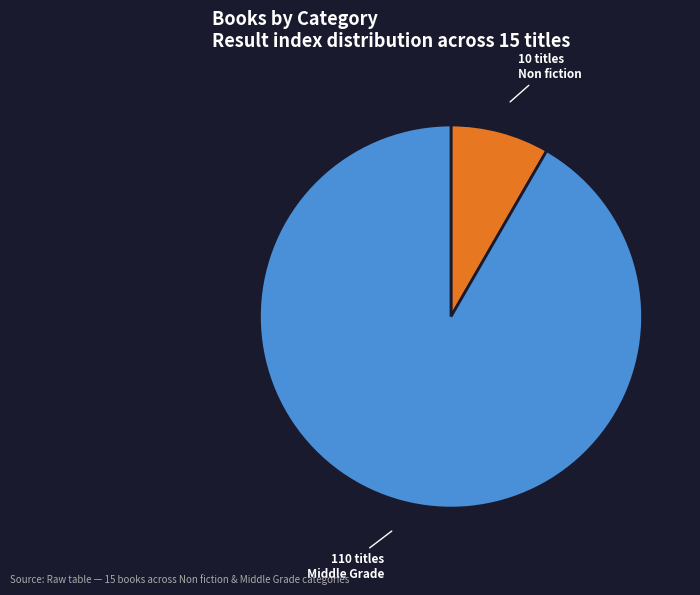

How many segments does this pie chart have?

2